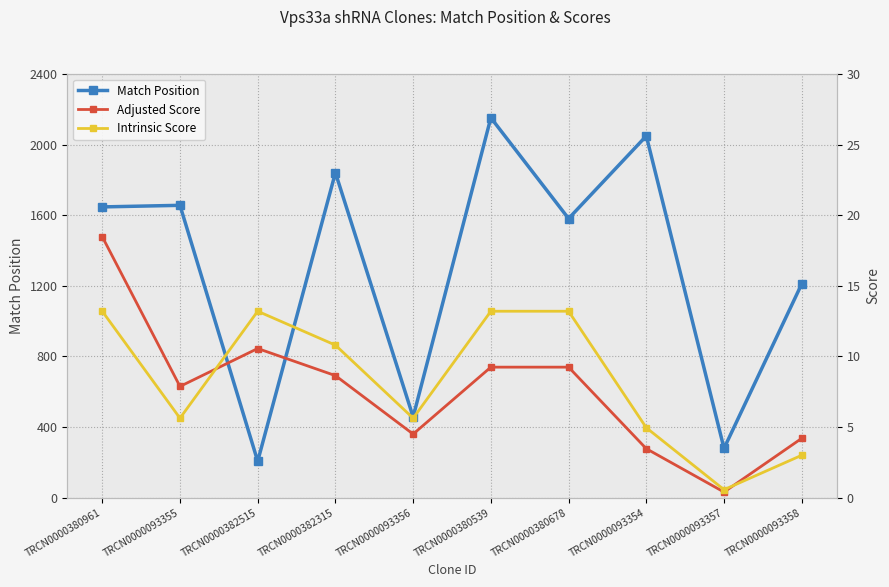

Between TRCN0000093357 and TRCN0000093358, which series saw the biggest shift?

Match Position